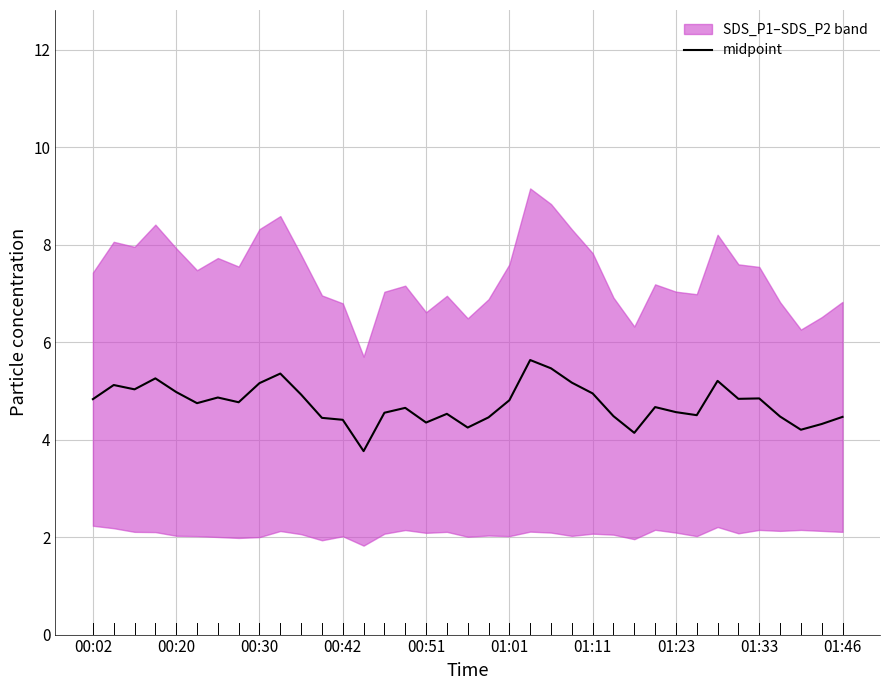

Read the value at 17.

4.5